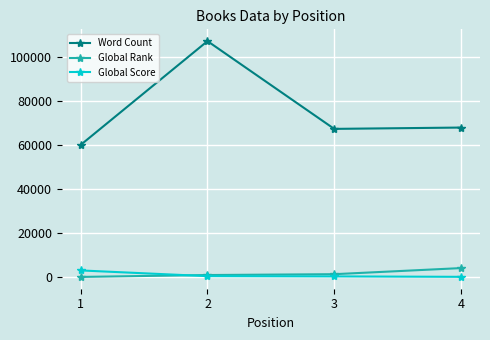

What is the average value of the Global Score series?

950